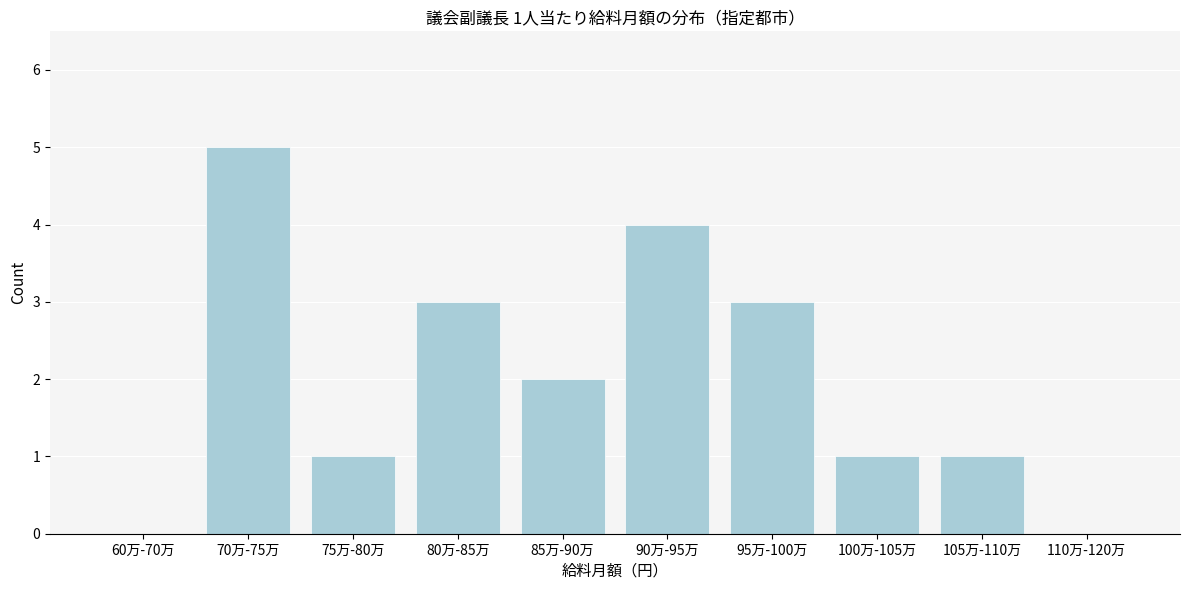

Reading right to left, transcribe all the data shown in this chart.

110万-120万=0	105万-110万=1	100万-105万=1	95万-100万=3	90万-95万=4	85万-90万=2	80万-85万=3	75万-80万=1	70万-75万=5	60万-70万=0